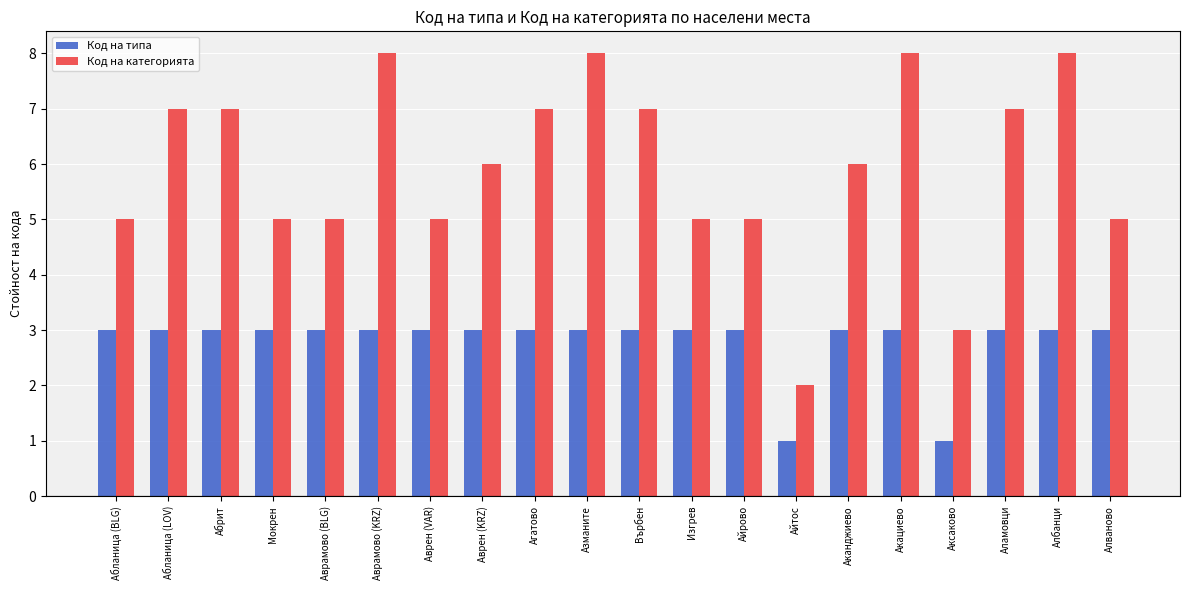

How many bars are there in total?

40